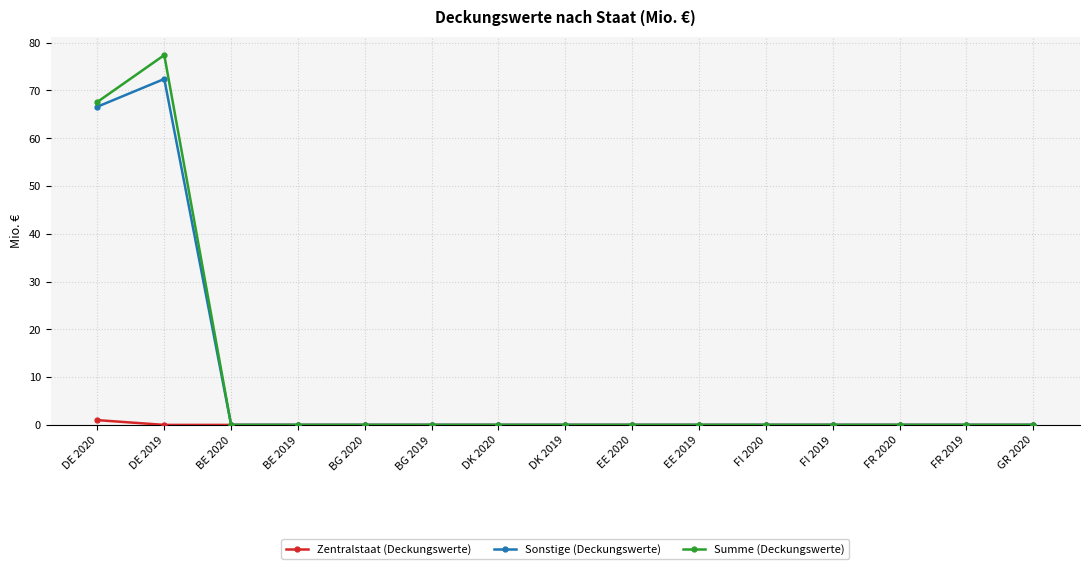

At which category does Sonstige (Deckungswerte) reach its first local peak?

DE 2019